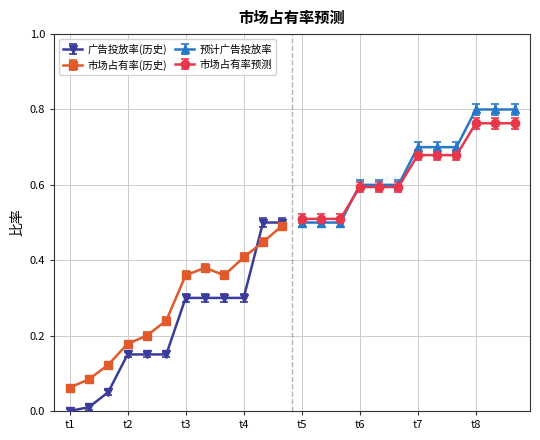

How many data points does each series have?

12